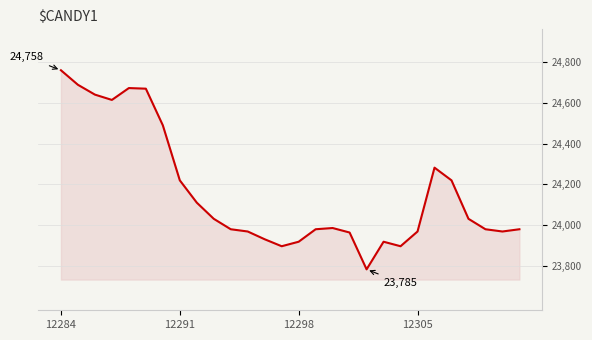

What is the greatest value displayed?

24758